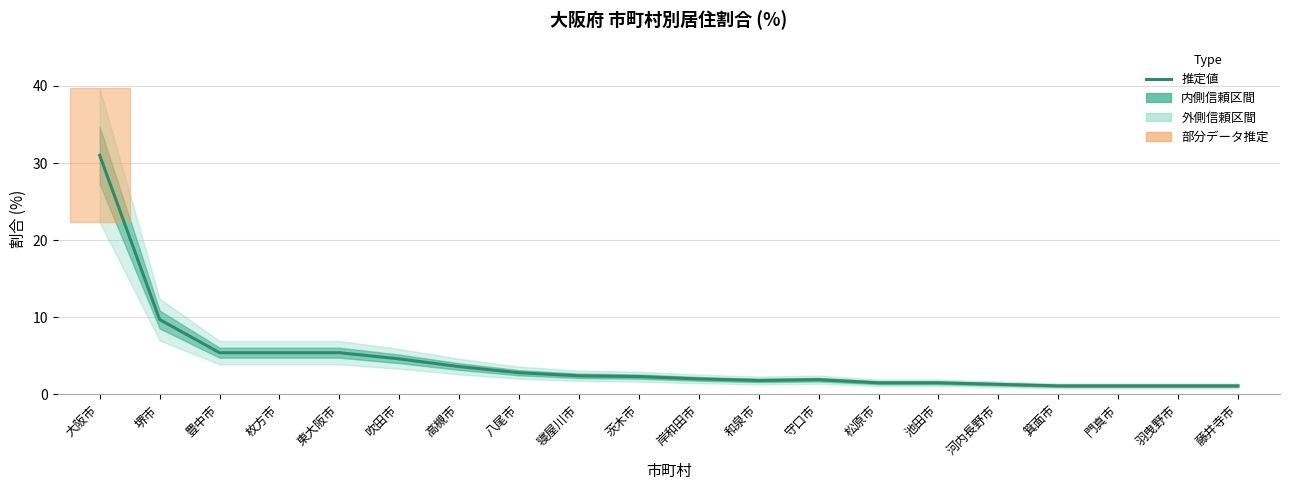

What is the greatest value displayed?

31.0